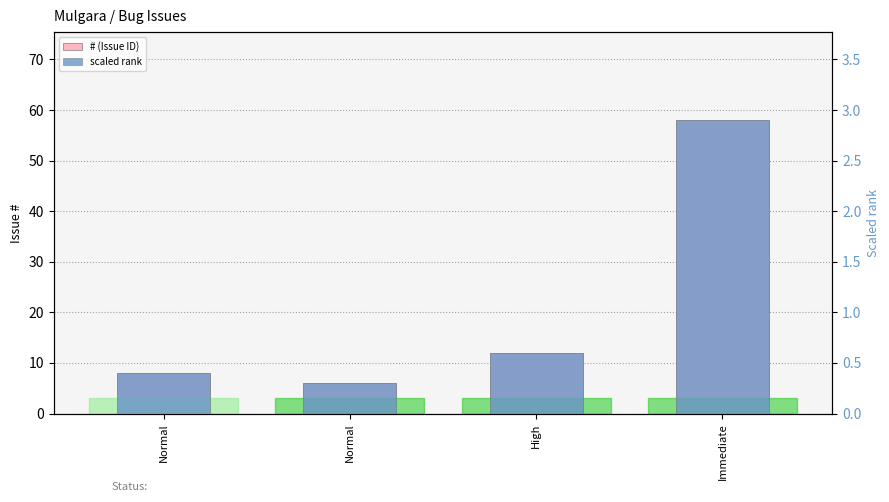

Is it true that scaled rank equals 0.4 at Normal?

False